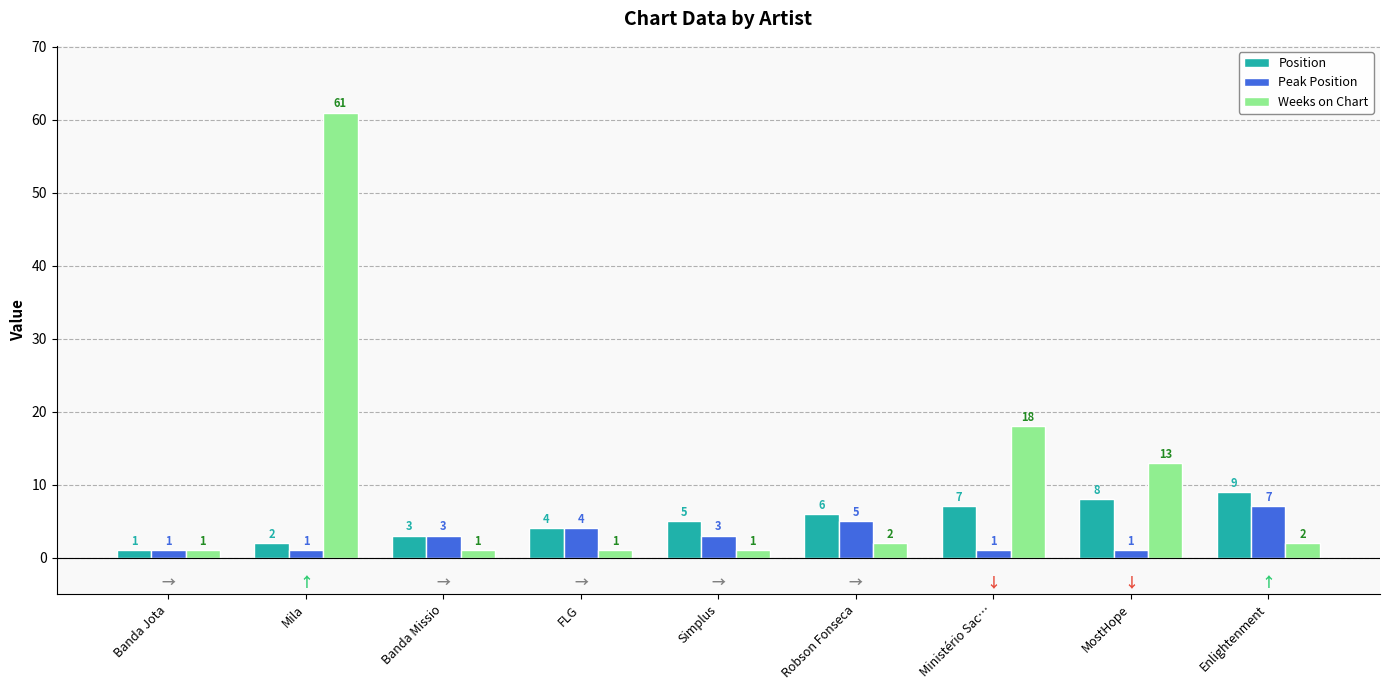

Where is Peak Position nearest to the value 4?

FLG